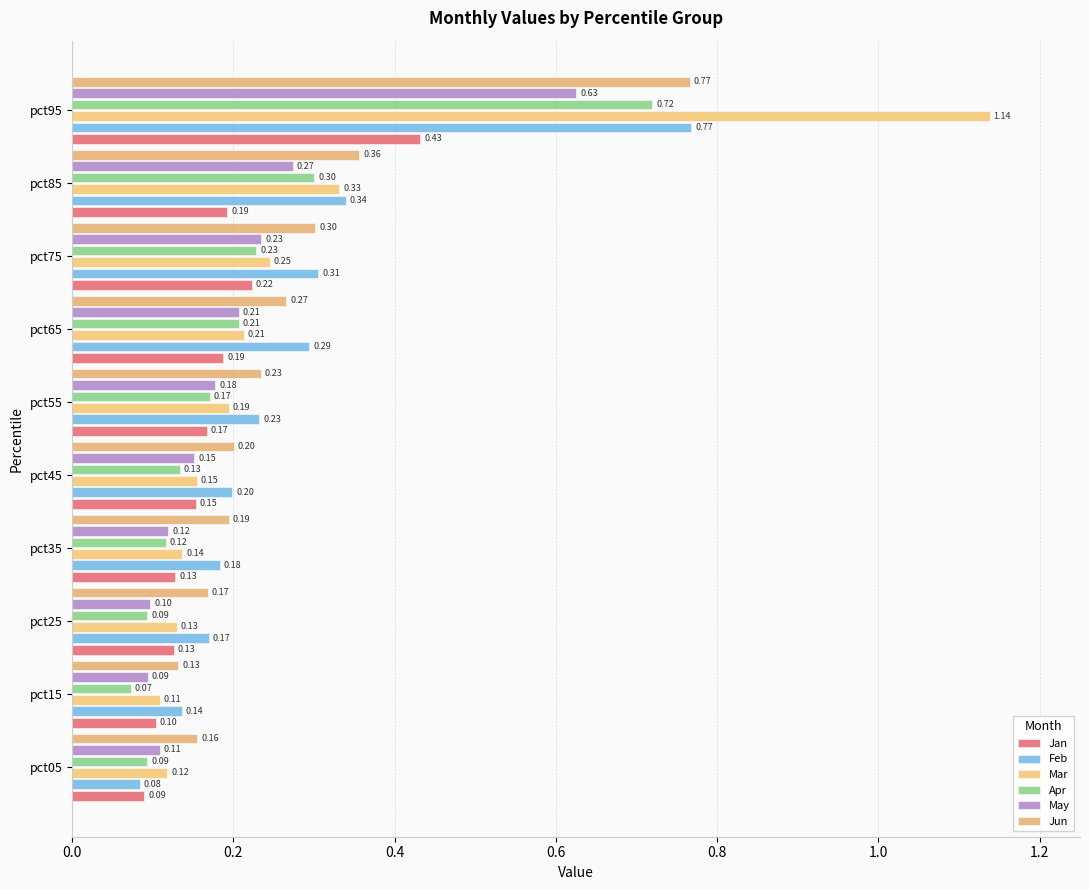

At which label is Mar closest to 0?

pct15